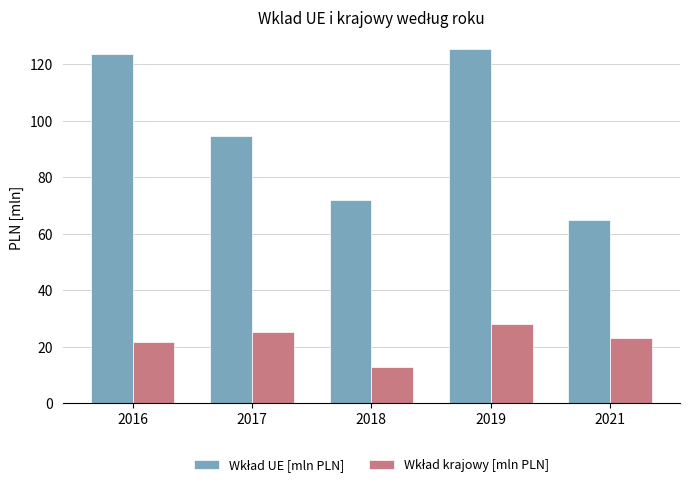

How many groups of bars are there?

5